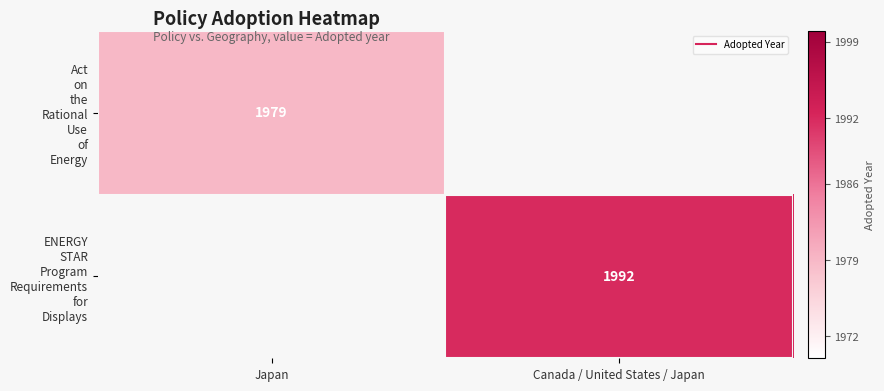

Which category has the highest value across all series?

Canada / United States / Japan